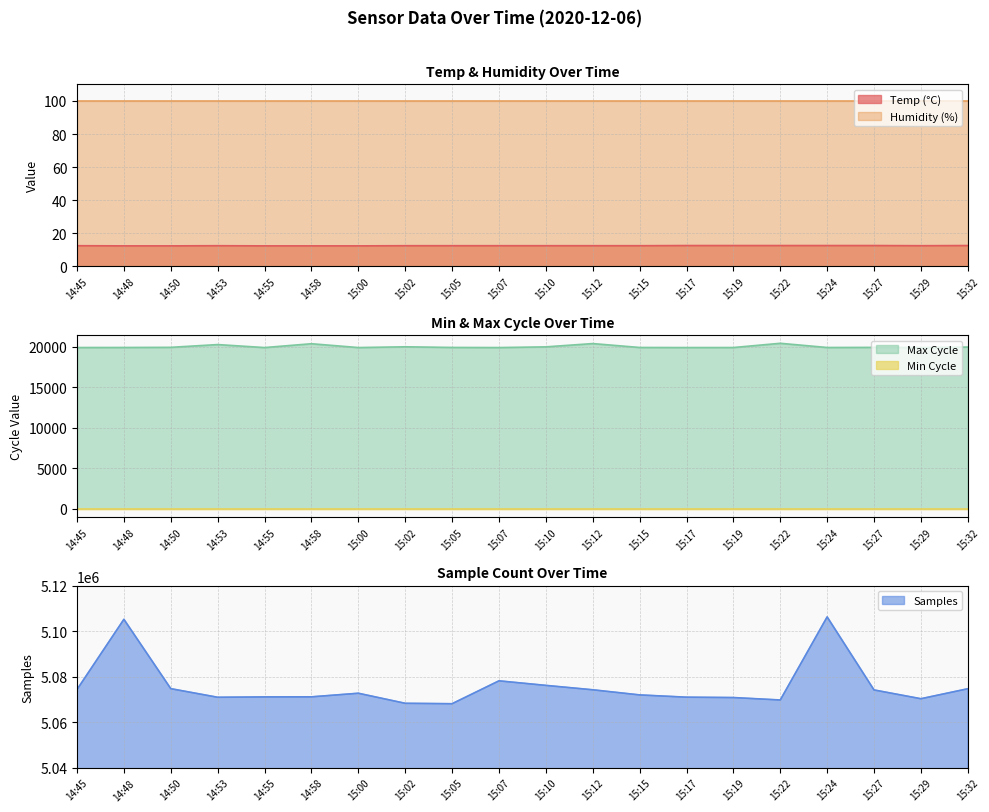

What is the average value of the Samples series?

5075717